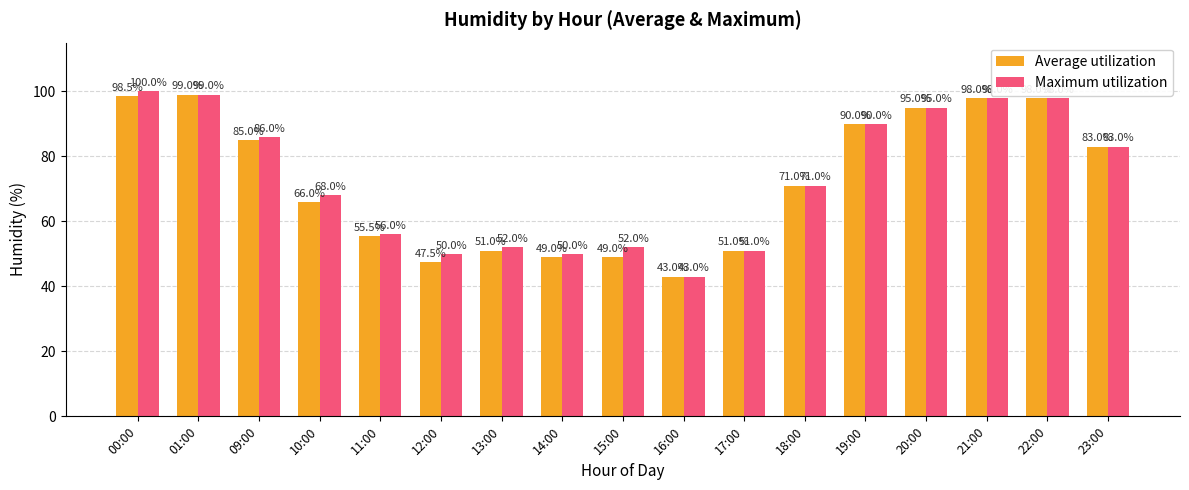

Reading left to right, transcribe all the data shown in this chart.

Average utilization: 00:00=98.5	01:00=99.0	09:00=85.0	10:00=66.0	11:00=55.5	12:00=47.5	13:00=51.0	14:00=49.0	15:00=49.0	16:00=43.0	17:00=51.0	18:00=71.0	19:00=90.0	20:00=95.0	21:00=98.0	22:00=98.0	23:00=83.0
Maximum utilization: 00:00=100.0	01:00=99.0	09:00=86.0	10:00=68.0	11:00=56.0	12:00=50.0	13:00=52.0	14:00=50.0	15:00=52.0	16:00=43.0	17:00=51.0	18:00=71.0	19:00=90.0	20:00=95.0	21:00=98.0	22:00=98.0	23:00=83.0